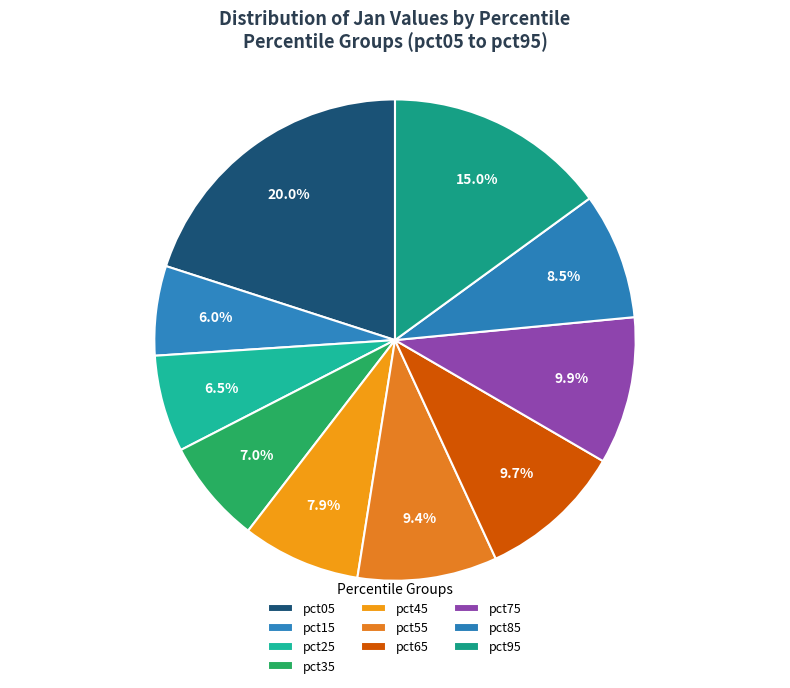

What portion of the pie excludes pct65?

90.3%